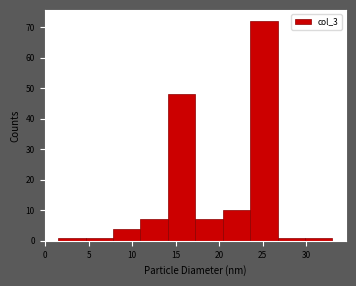

Over which range of the x-axis is the bar tallest?

23.55 to 26.70